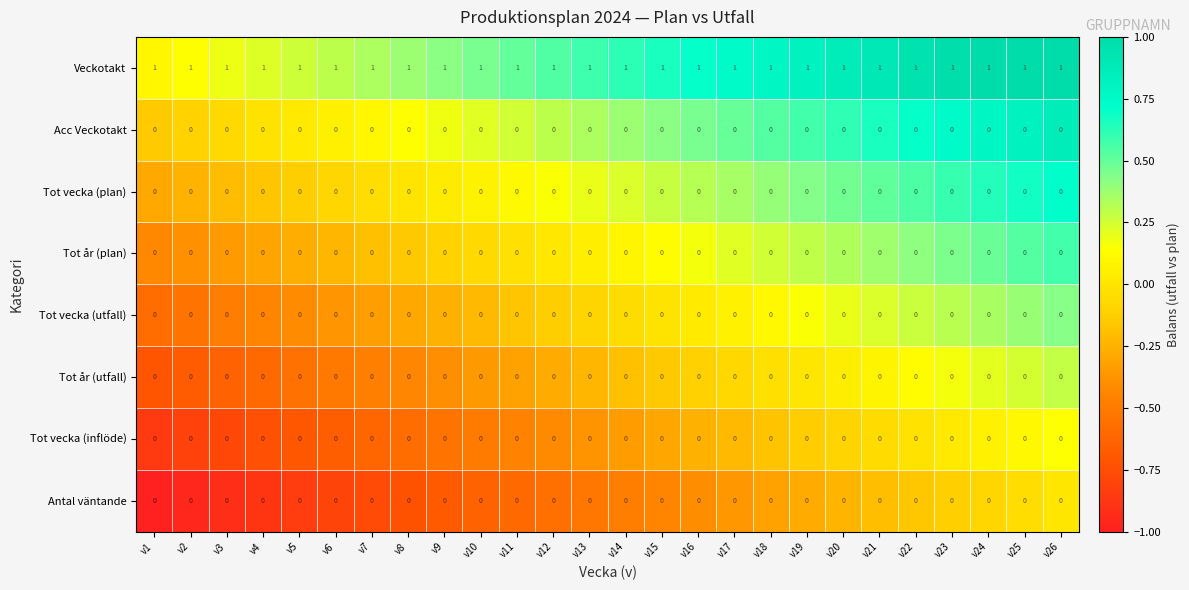

How many data points does each series have?

26